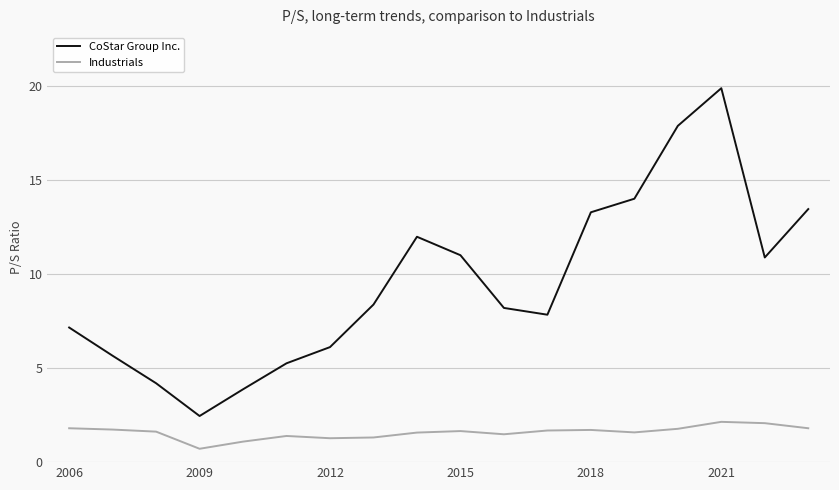

Which series has the largest range (max minus min)?

CoStar Group Inc.